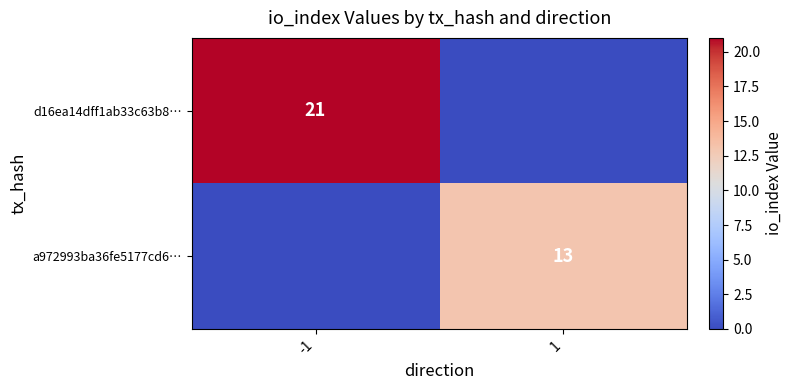

Count the number of categories in the chart.

2